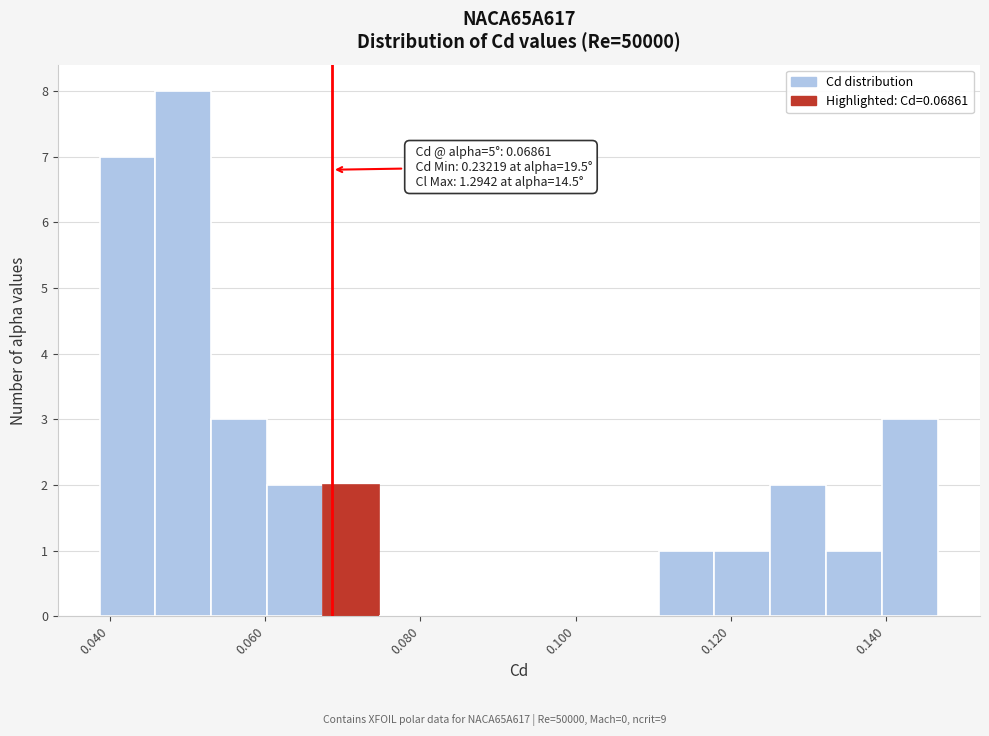

Read against the x-axis, roughly where is the centre of the tallest bar?

0.050